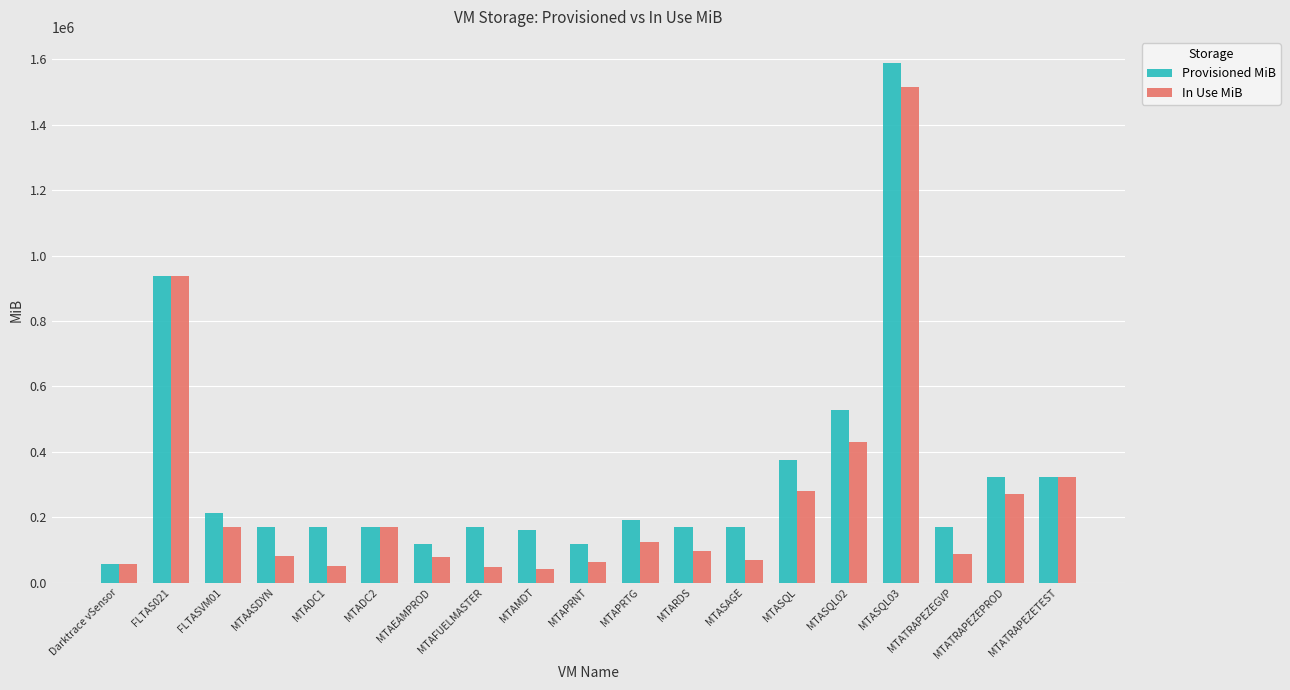

Count the number of data series in this chart.

2